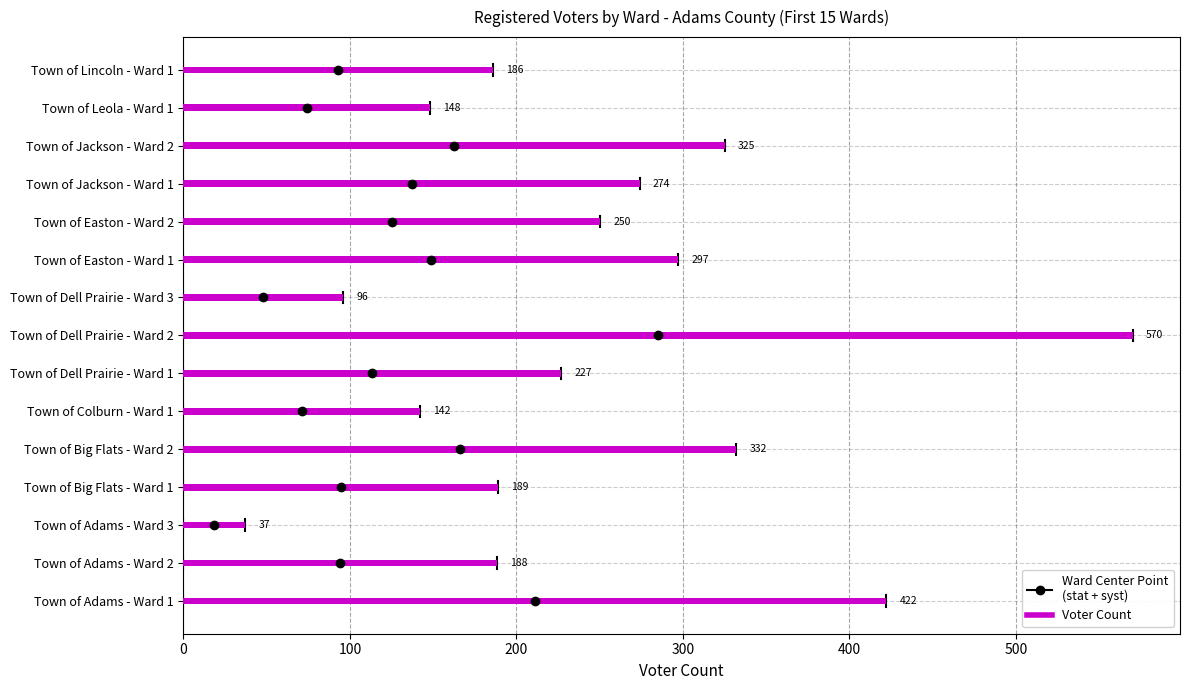

List the labels in order of value, smallest first.

Town of Adams - Ward 3, Town of Dell Prairie - Ward 3, Town of Colburn - Ward 1, Town of Leola - Ward 1, Town of Lincoln - Ward 1, Town of Adams - Ward 2, Town of Big Flats - Ward 1, Town of Dell Prairie - Ward 1, Town of Easton - Ward 2, Town of Jackson - Ward 1, Town of Easton - Ward 1, Town of Jackson - Ward 2, Town of Big Flats - Ward 2, Town of Adams - Ward 1, Town of Dell Prairie - Ward 2